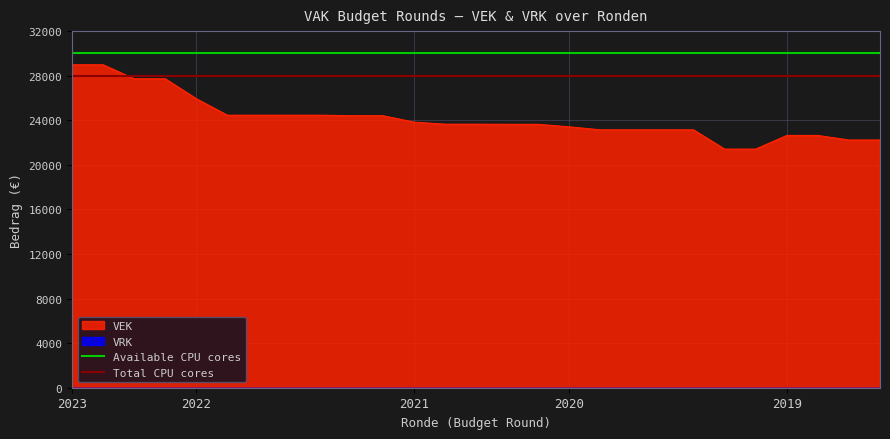

What is the minimum value for VEK?

21413